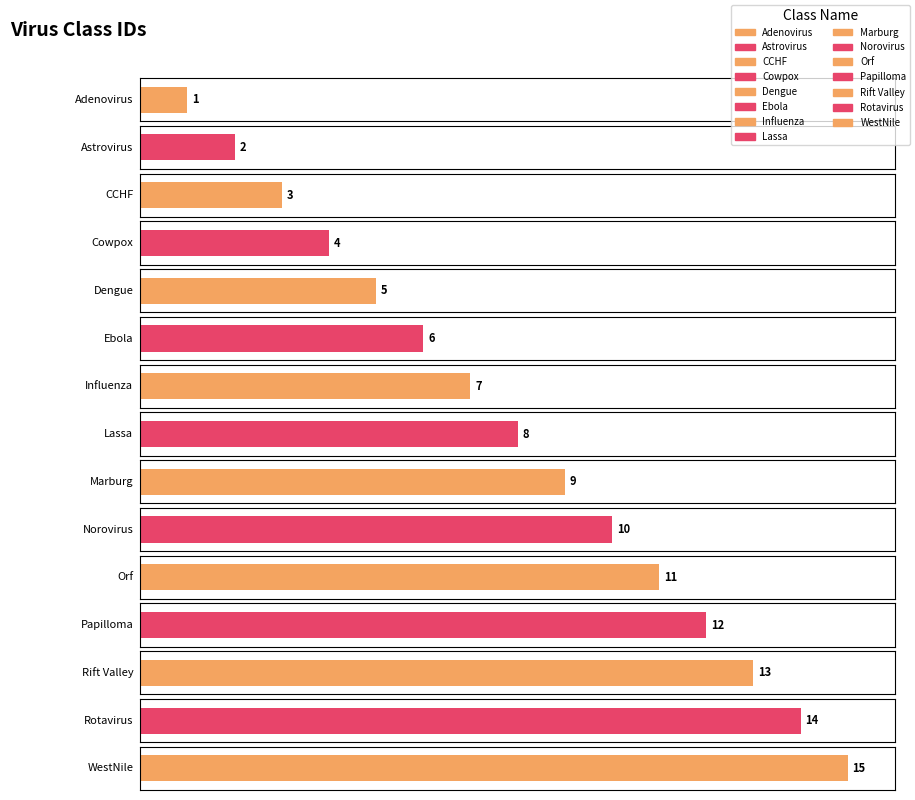

How many values exceed 8?

7